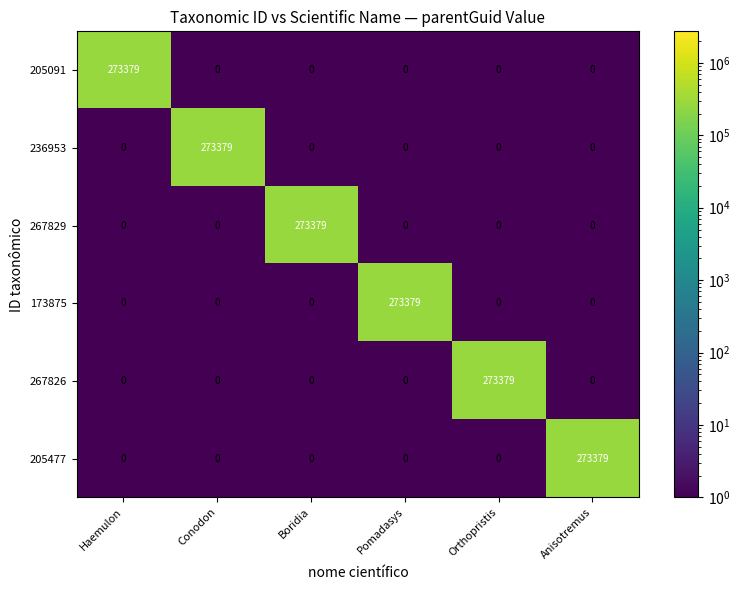

What is the difference between the 267826 values at Orthopristis and Pomadasys?

273379